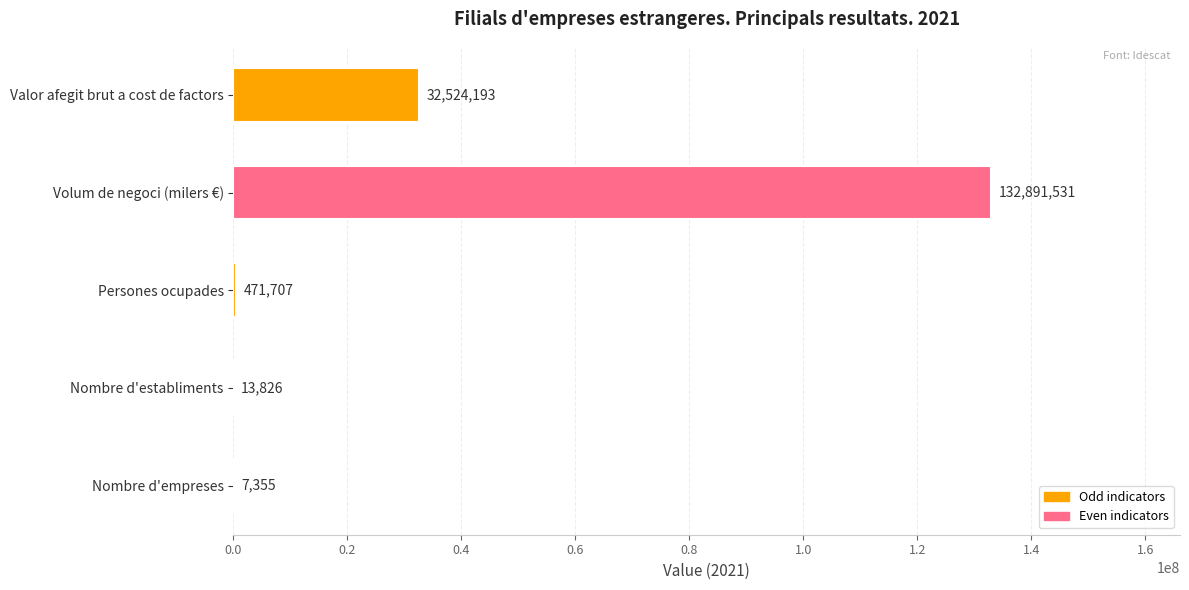

Which label corresponds to the largest value in the chart?

Volum de negoci (milers €)